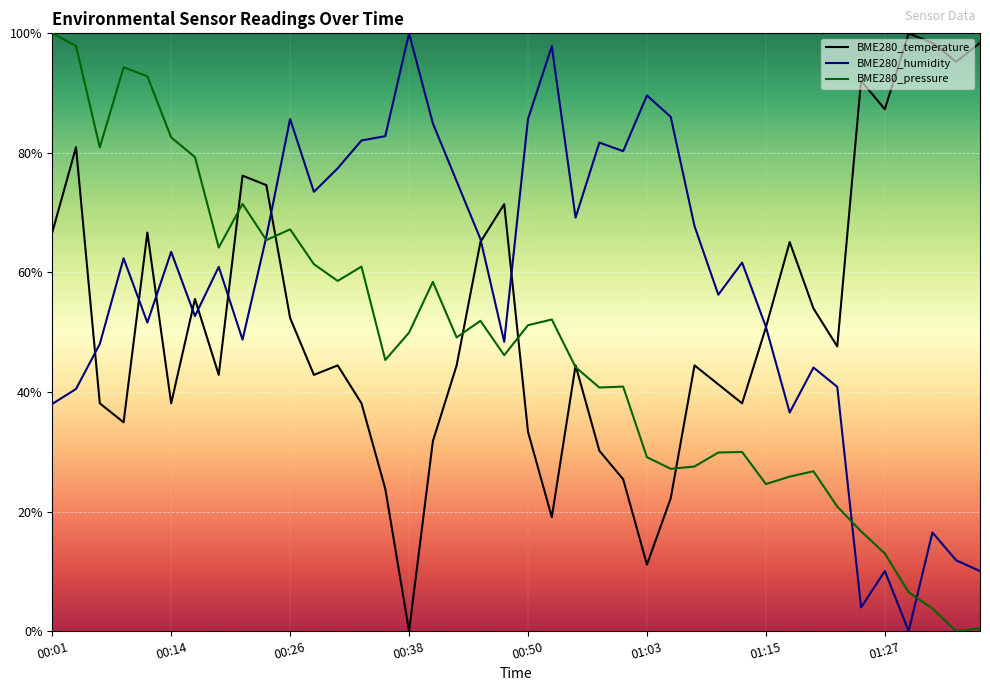

Which series has the largest range (max minus min)?

BME280_temperature